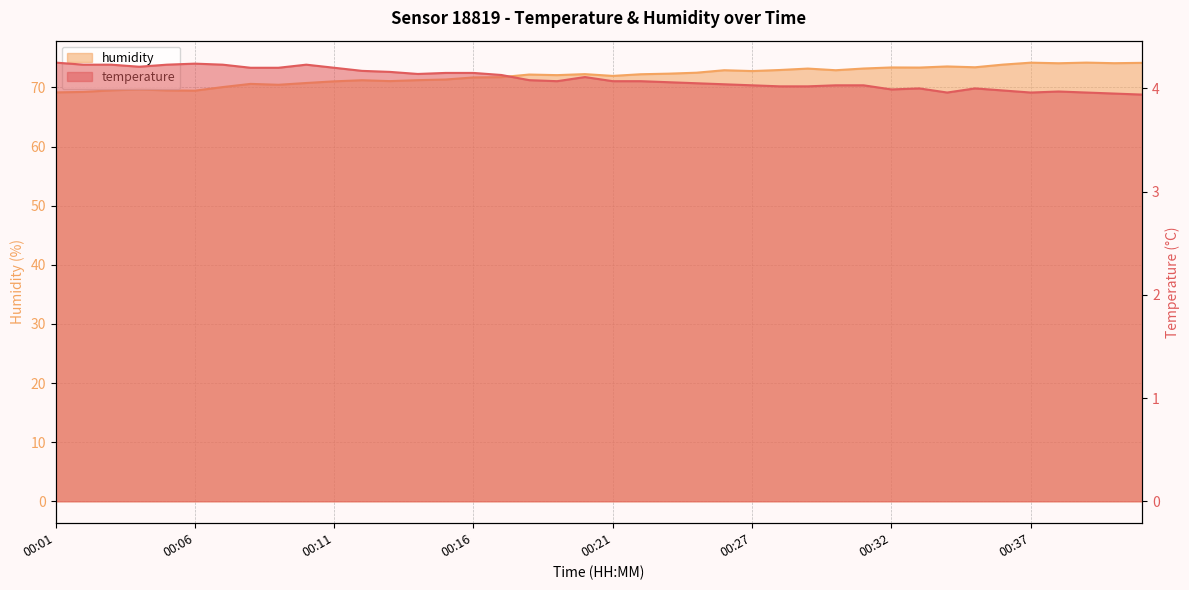

What is the average value of the temperature series?

4.1